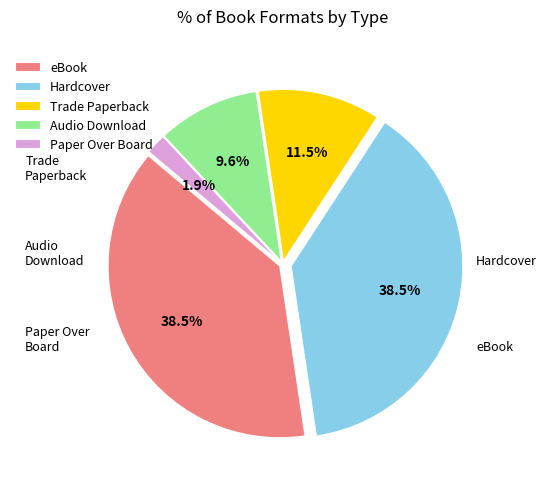

What percentage is the Paper Over Board slice, to the nearest percent?

2%